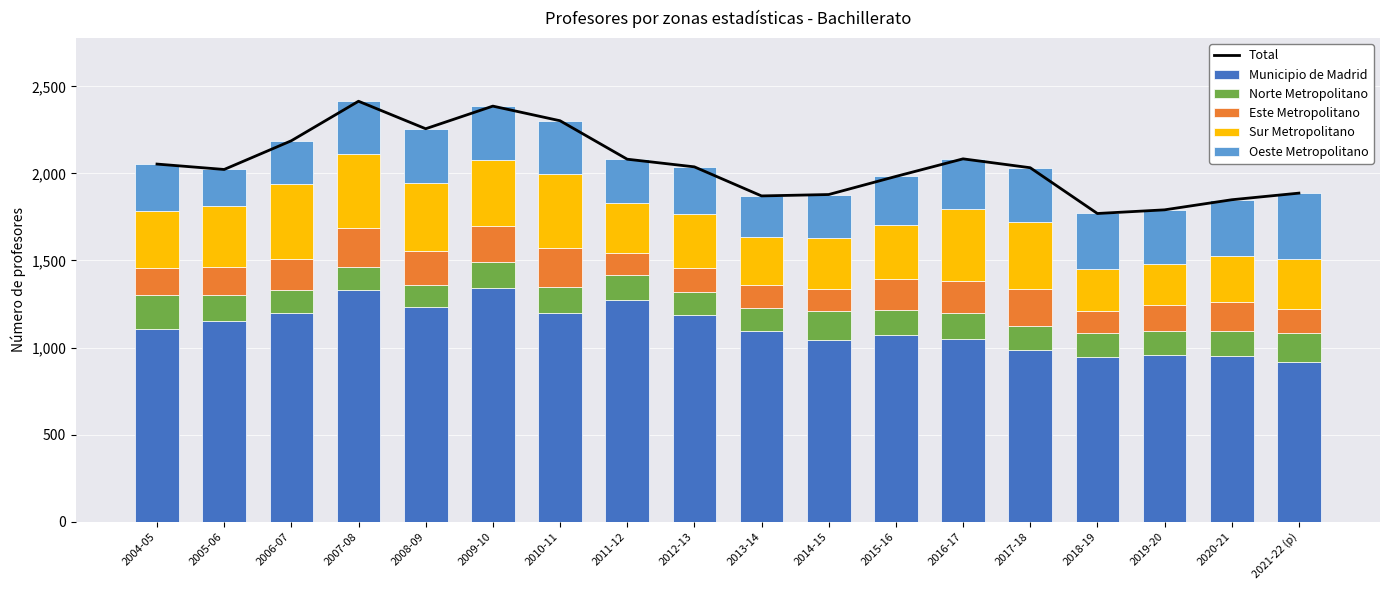

What position from the right is 2015-16?

7